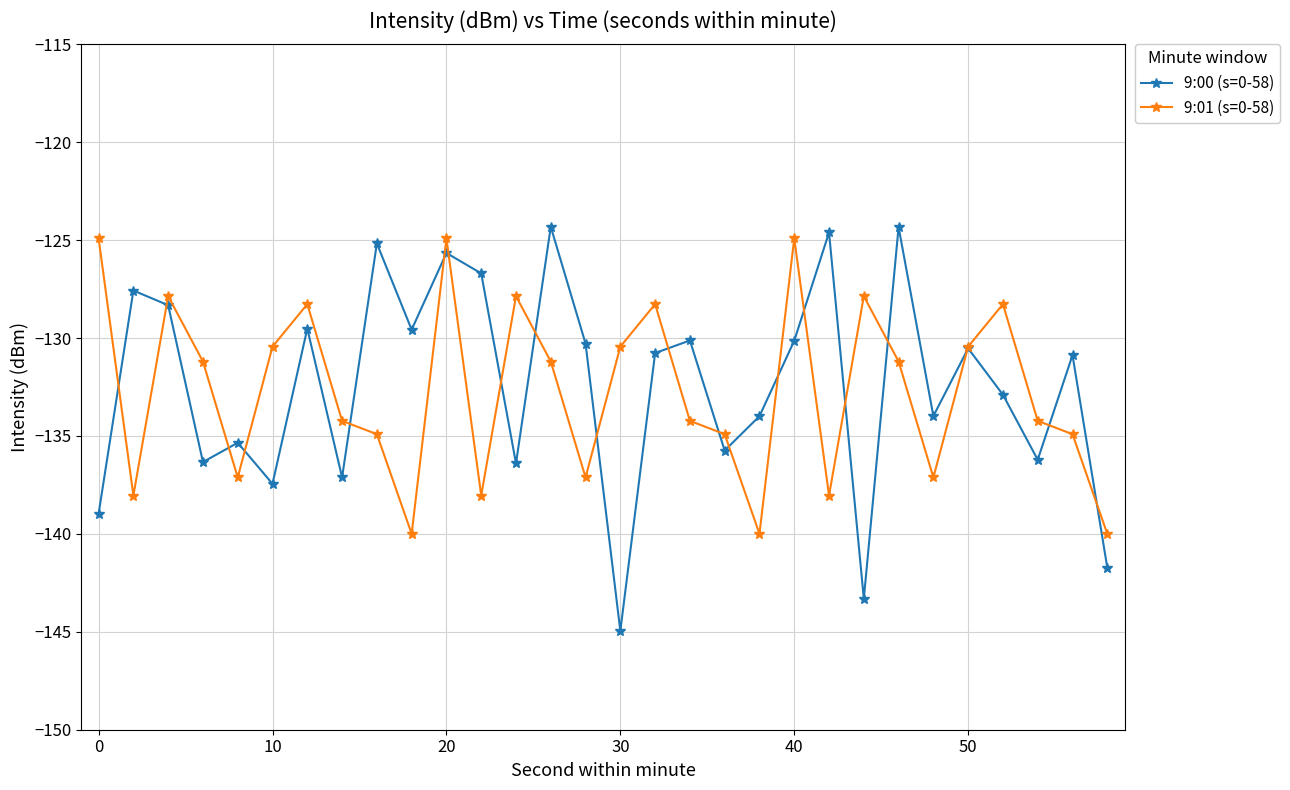

Which series has the largest range (max minus min)?

9:00 (s=0-58)